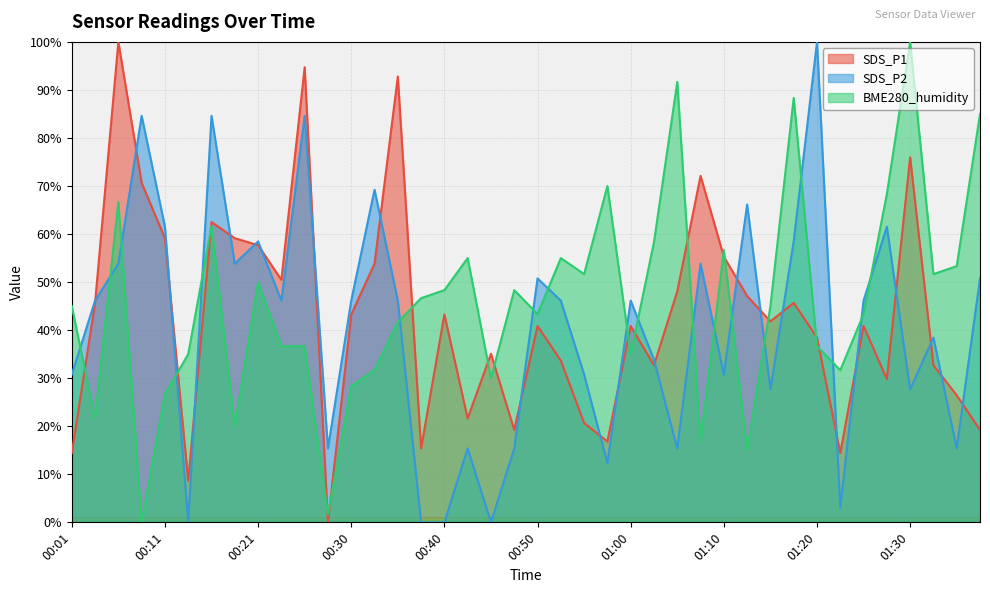

What position from the right is 01:05?

14